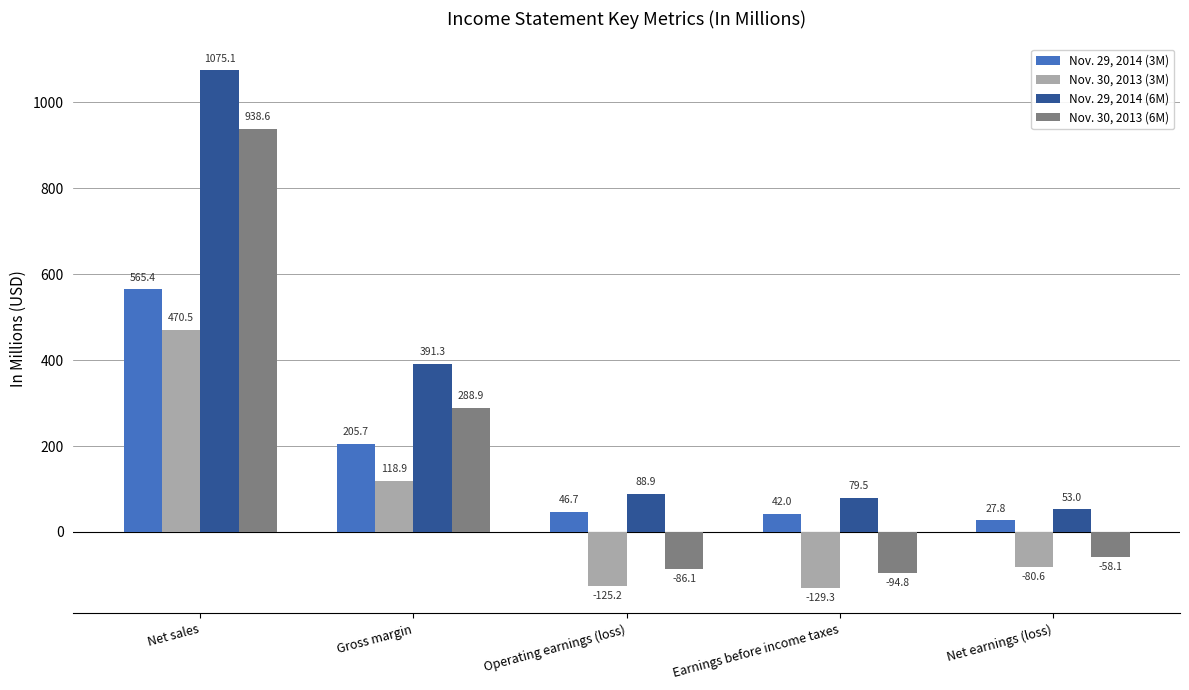

Is it true that Nov. 30, 2013 (3M) equals 470.5 at Net sales?

True